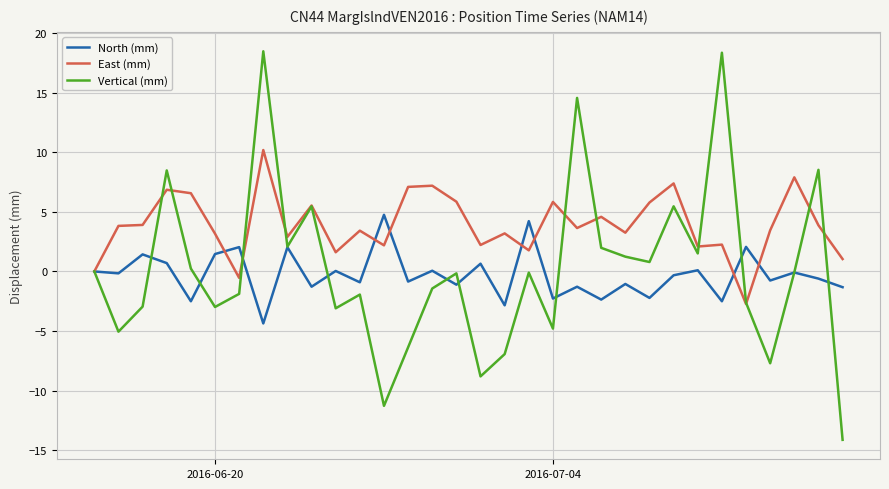

Which series has the largest total across all categories?

East (mm)